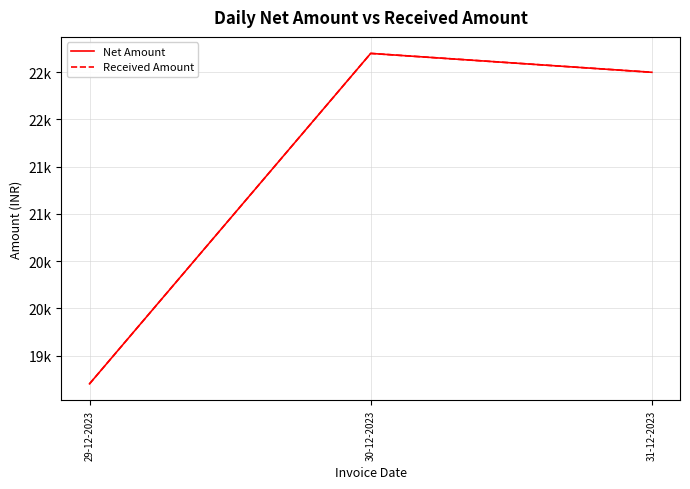

Which category has the highest value in the Received Amount series?

30-12-2023